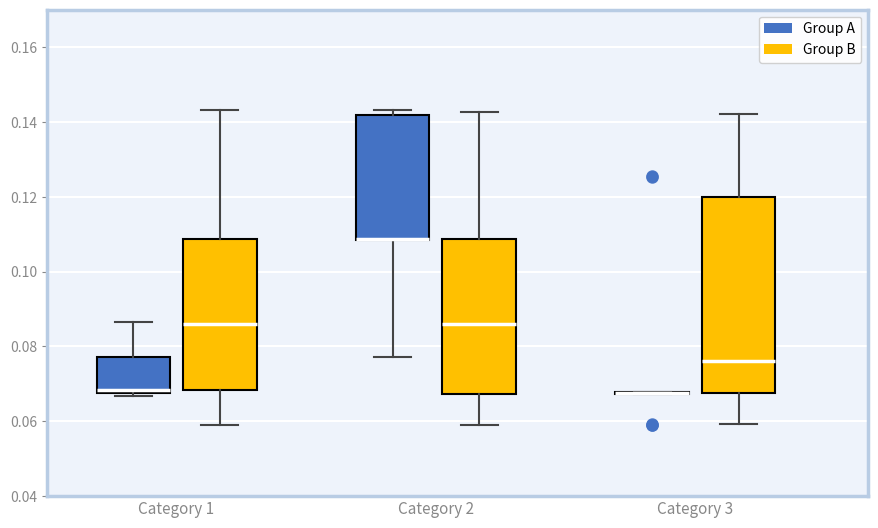

Where does the upper whisker of the box for Category 1 (Group A) end on the y-axis? The values are not printed on the chart, so give them approximately, as read against the axis.

0.086